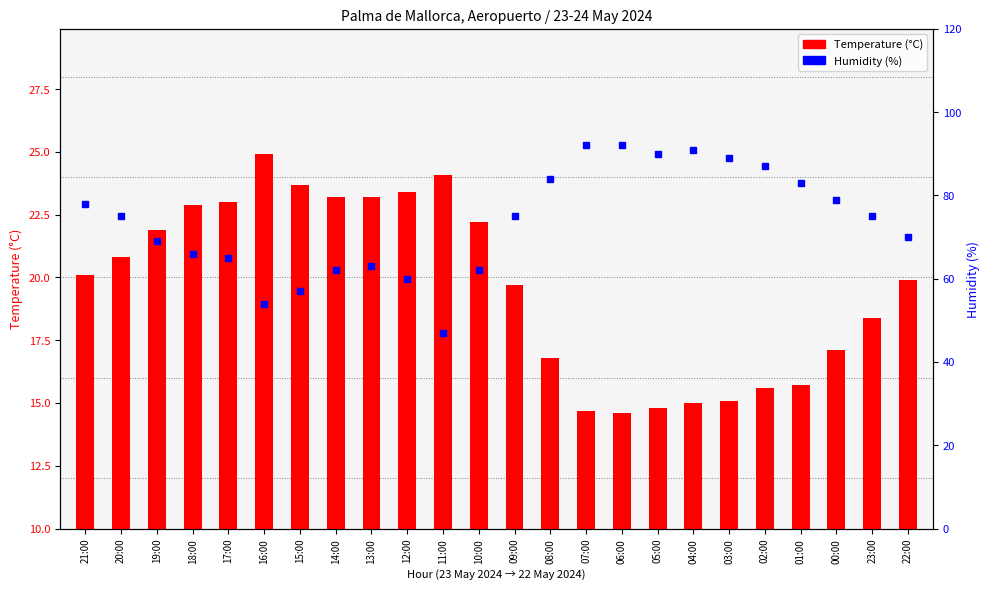

What is the label of the 16th bar from the left?

06:00